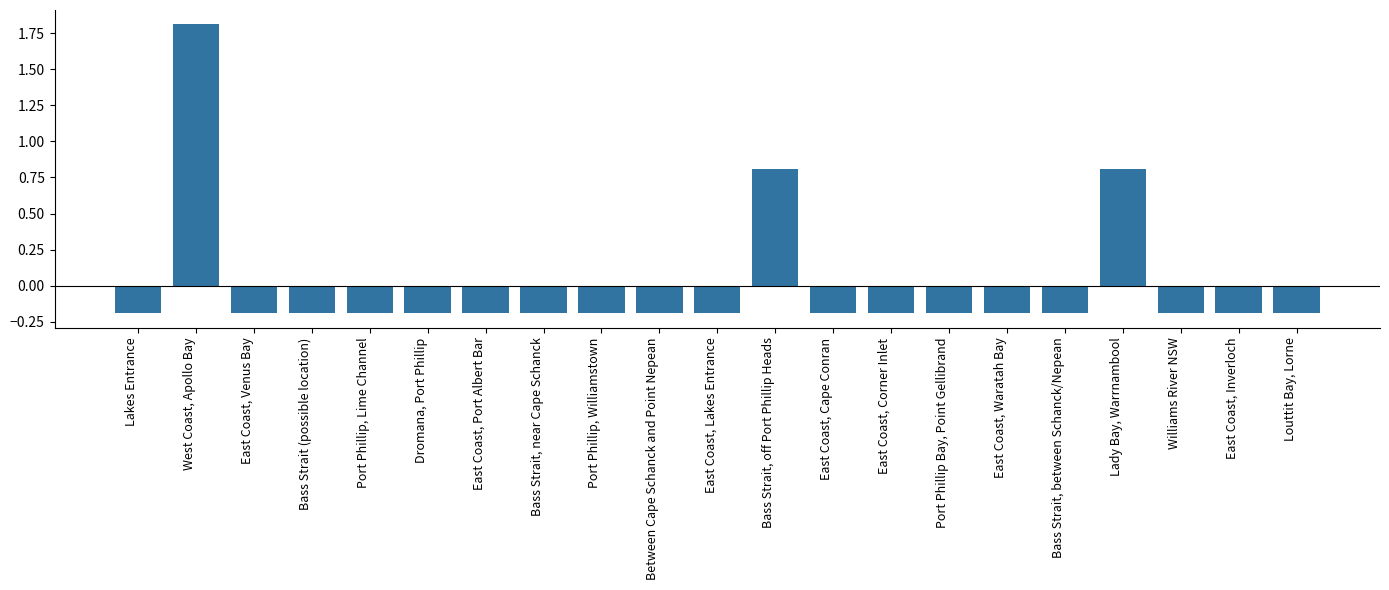

The value at Port Phillip, Williamstown is -0.3. True or false?

False